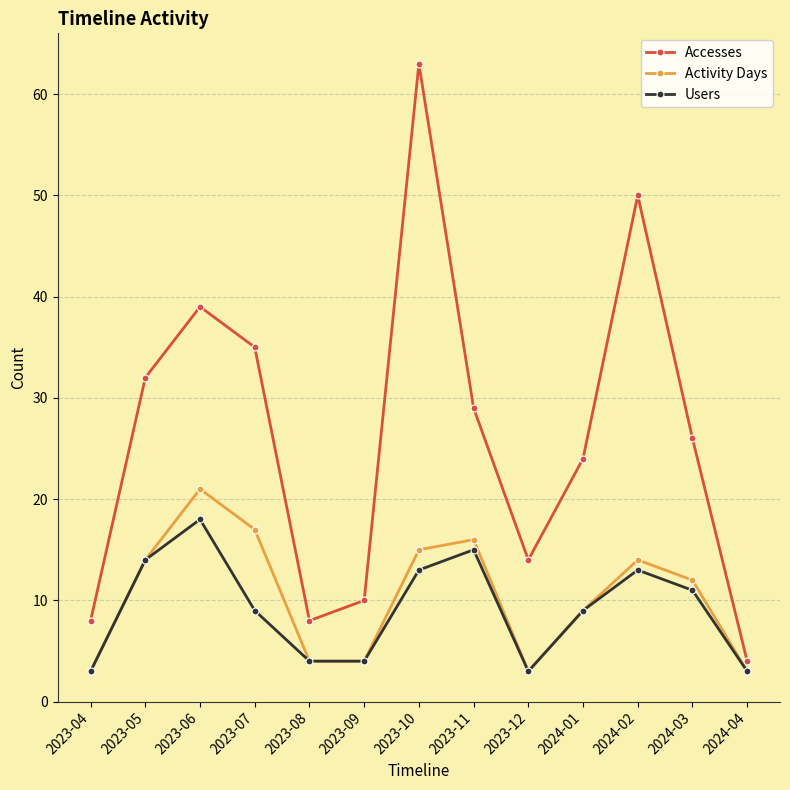

Which series has the largest total across all categories?

Accesses